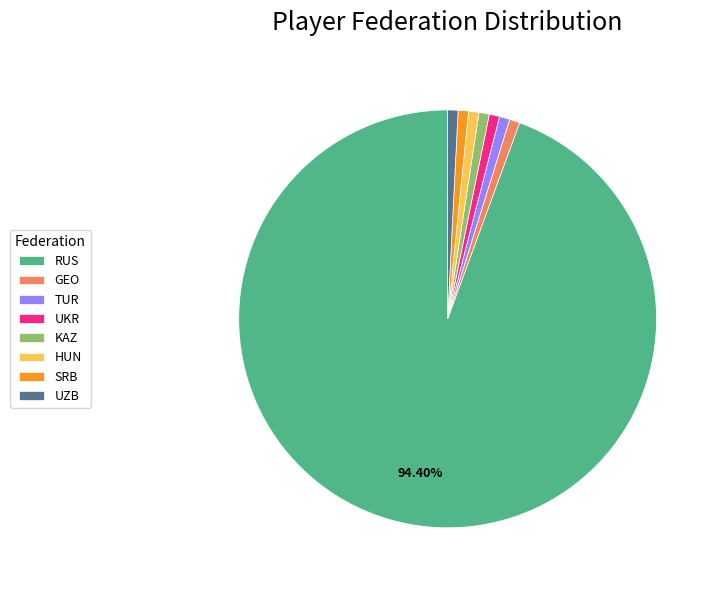

Which category has the biggest portion of the pie?

RUS